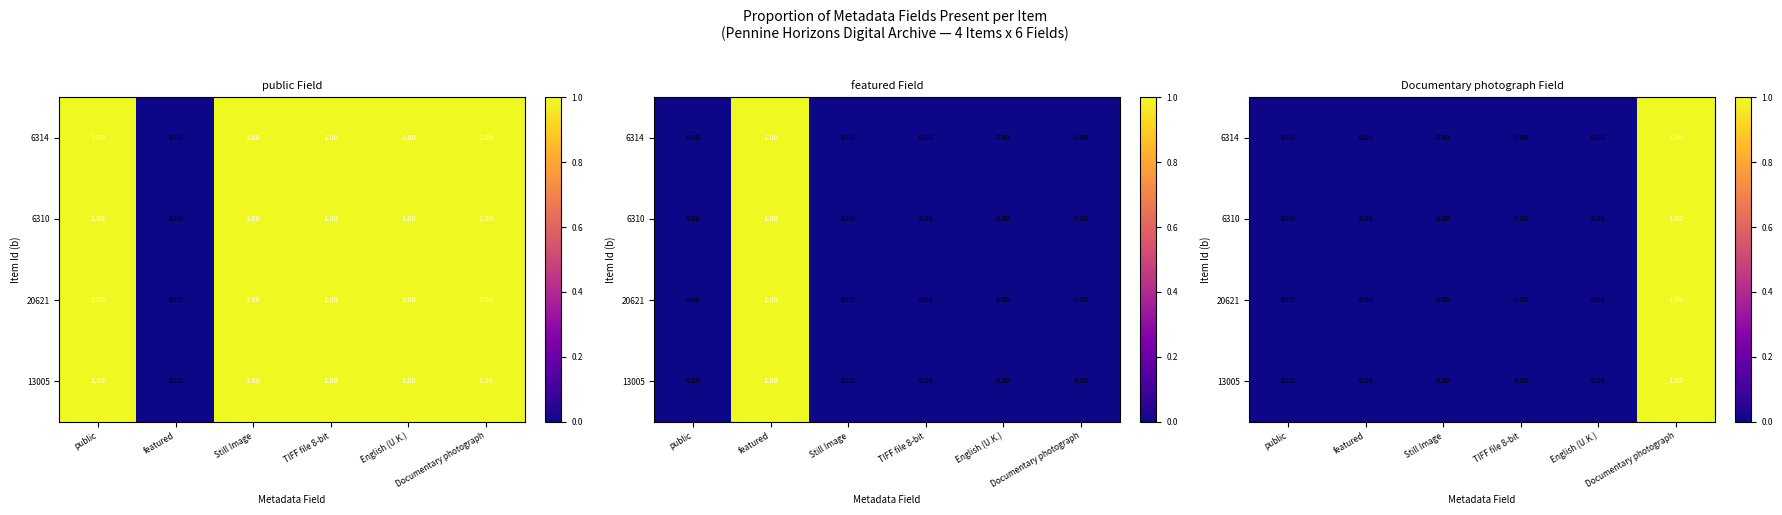

Which series has the largest total across all categories?

6314